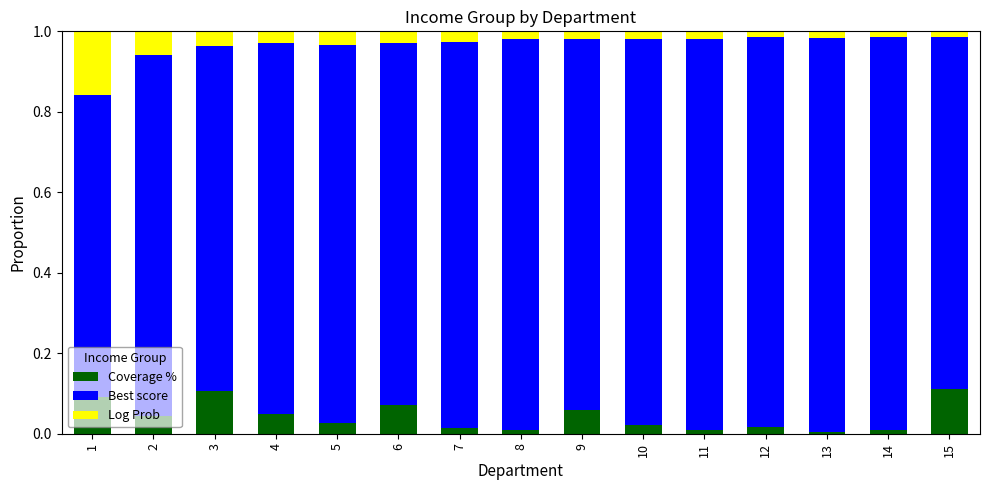

Are the bars grouped side by side (vs. stacked)?

No